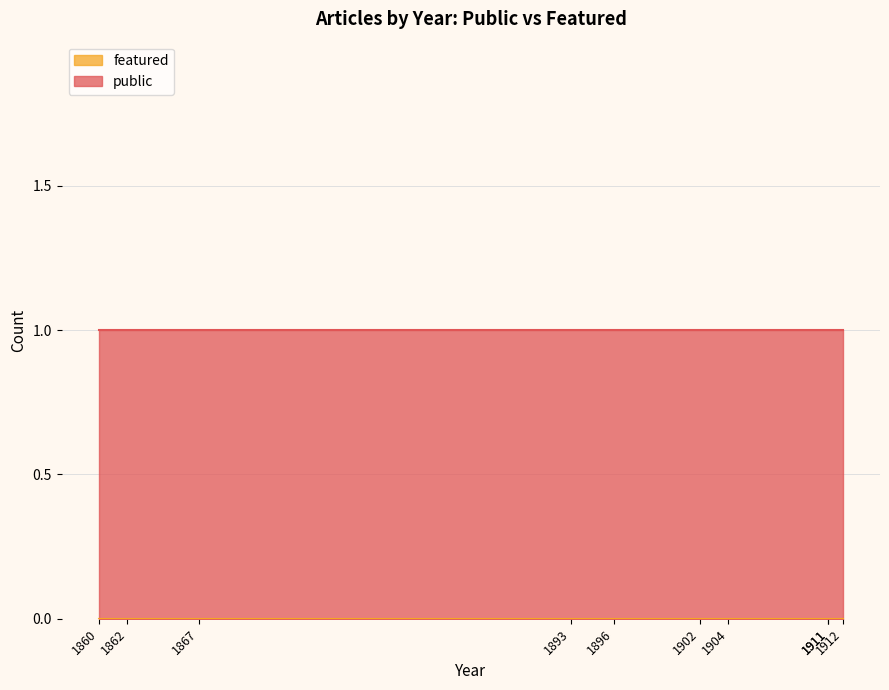

List the series in order of their overall mean, highest first.

public, featured